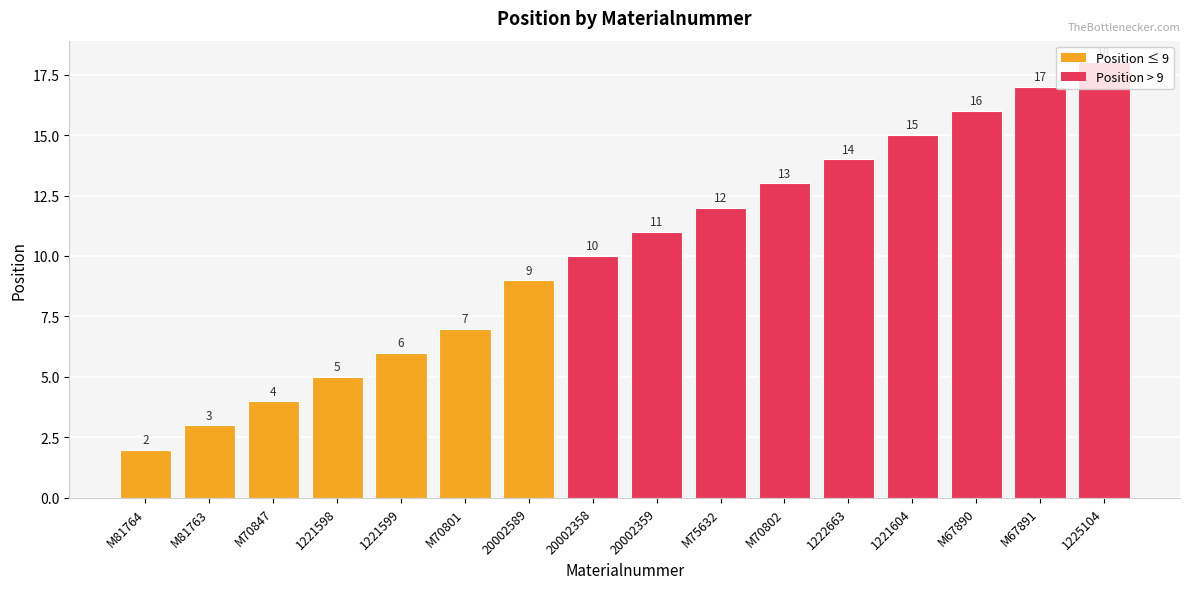

Reading left to right, list all the values displayed in this chart.

M81764=2	M81763=3	M70847=4	1221598=5	1221599=6	M70801=7	20002589=9	20002358=10	20002359=11	M75632=12	M70802=13	1222663=14	1221604=15	M67890=16	M67891=17	1225104=18